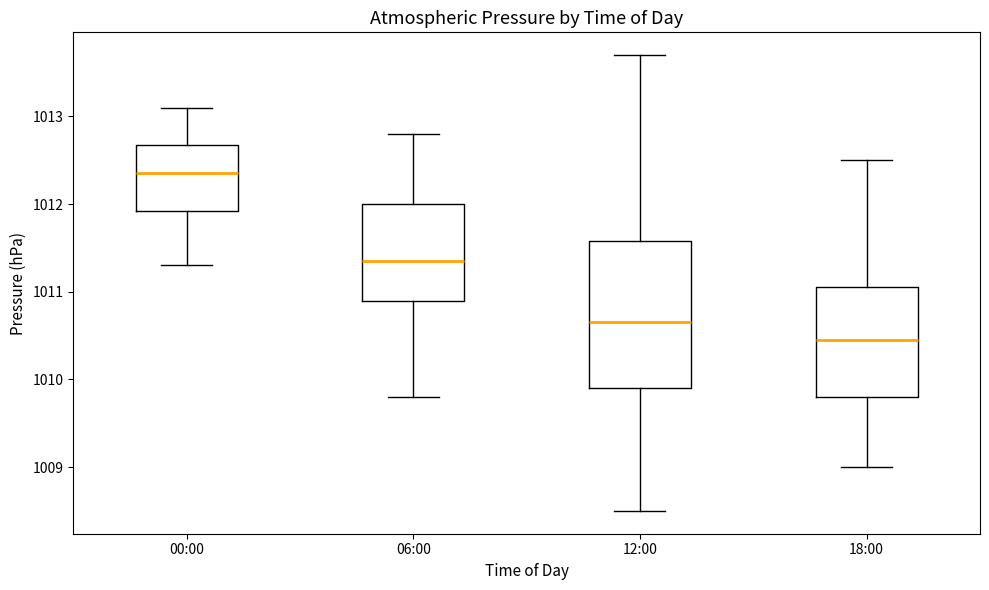

Reading left to right, read every box against the y-axis: the position of its median line, the range the box covers, and the ends of its whiskers. The values are not printed on the chart, so give them approximately, as read against the axis.

00:00: median 1012.4, box 1011.9 to 1012.7, whiskers 1011.3 to 1013.1
06:00: median 1011.4, box 1010.9 to 1012.0, whiskers 1009.8 to 1012.8
12:00: median 1010.7, box 1009.9 to 1011.6, whiskers 1008.5 to 1013.7
18:00: median 1010.5, box 1009.8 to 1011.1, whiskers 1009.0 to 1012.5